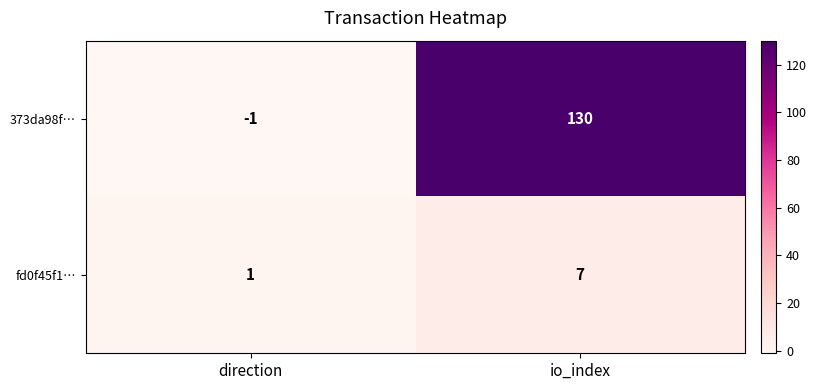

The value of 373da98f… at io_index is 130. True or false?

True